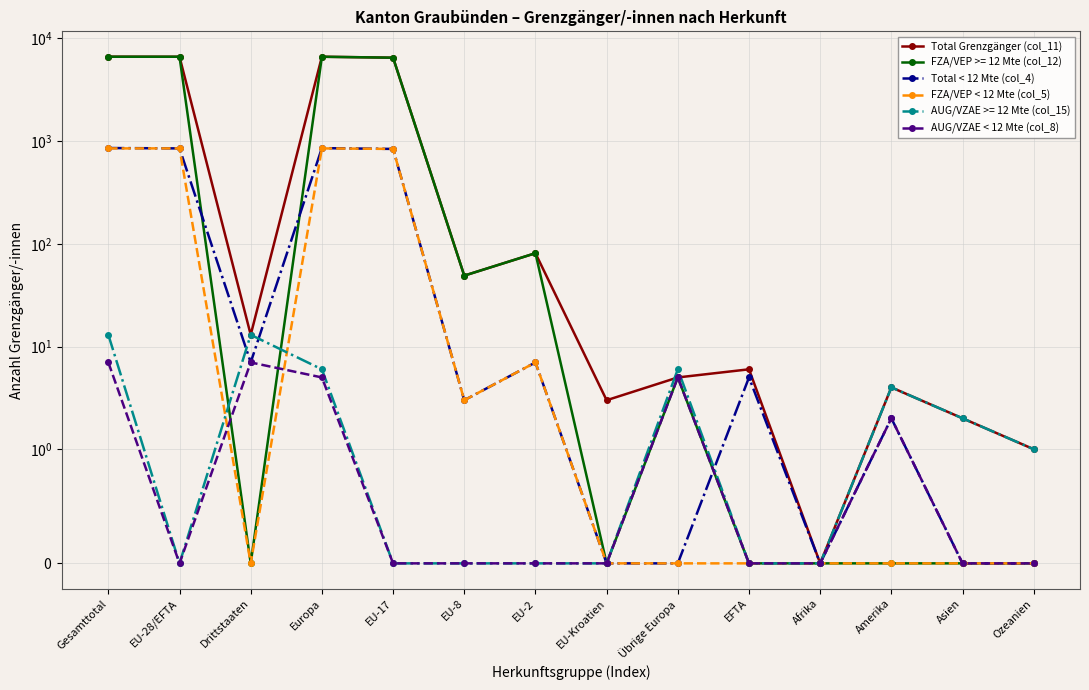

What is the difference between the FZA/VEP < 12 Mte (col_5) values at EU-2 and EU-8?

4